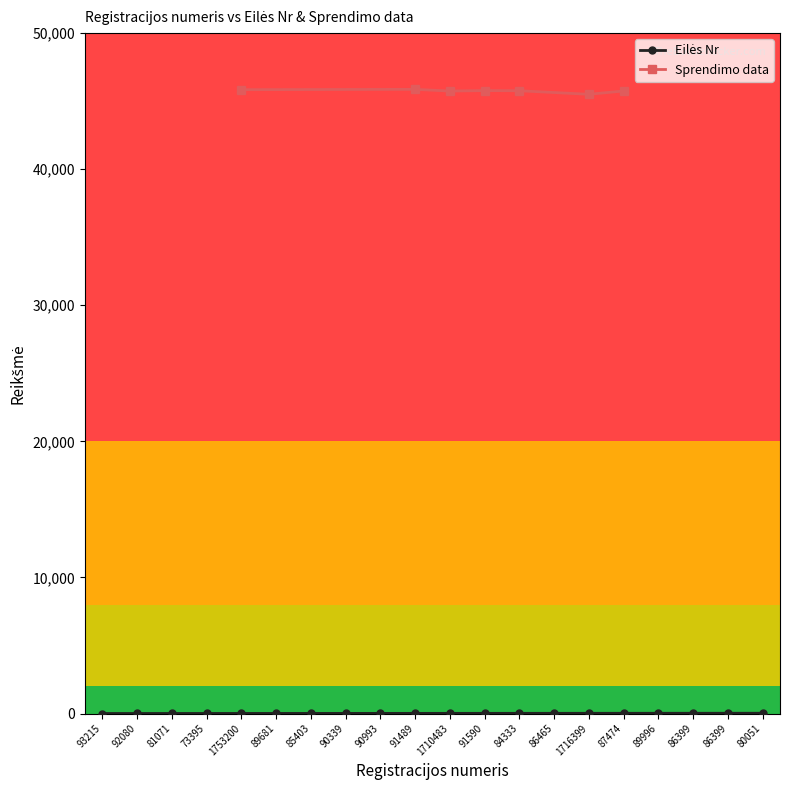

What is the difference between the values at 73395 and 80051?

16